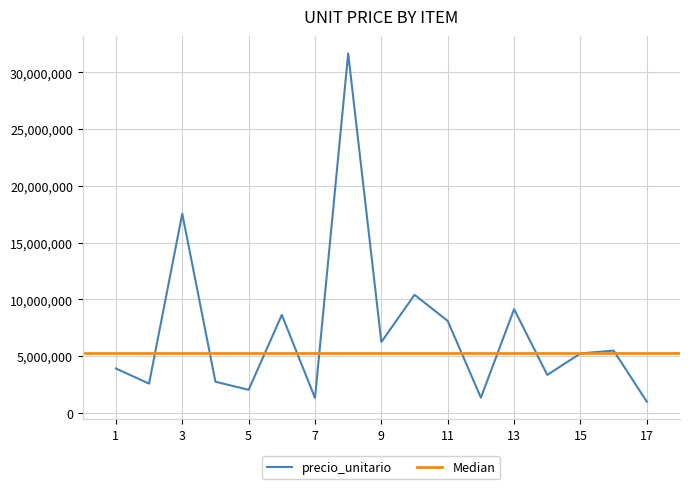

Reading left to right, what are all the values shown in this chart?

1=3920850	2=2593600	3=17560000	4=2757000	5=2045000	6=8643000	7=1330000	8=31664300	9=6254500	10=10411250	11=8112400	12=1354600	13=9147250	14=3360000	15=5250000	16=5500000	17=1000000